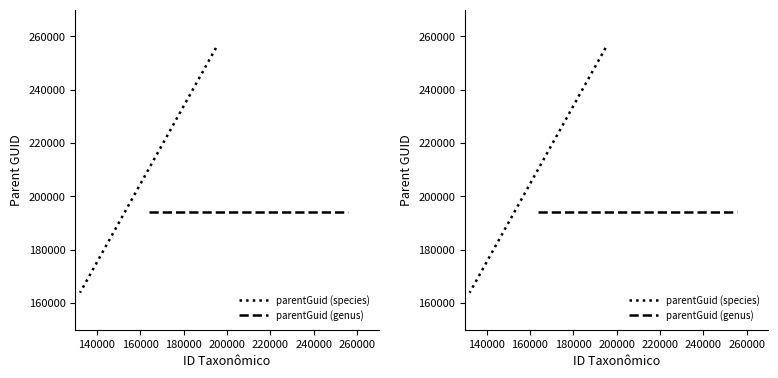

How many parentGuid (species) values are between 163906 and 255654?

2